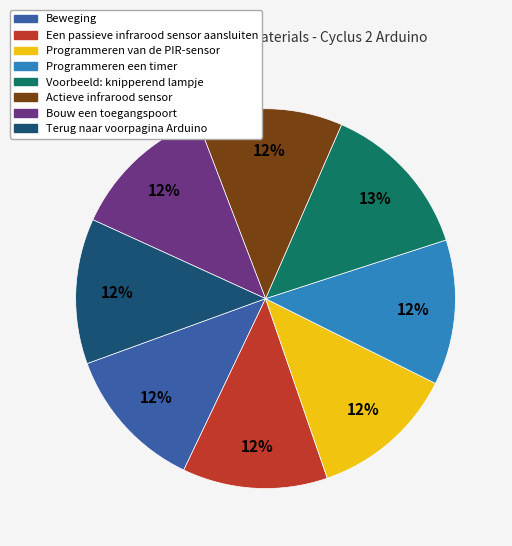

True or false: Programmeren een timer accounts for 2% of the total.

False